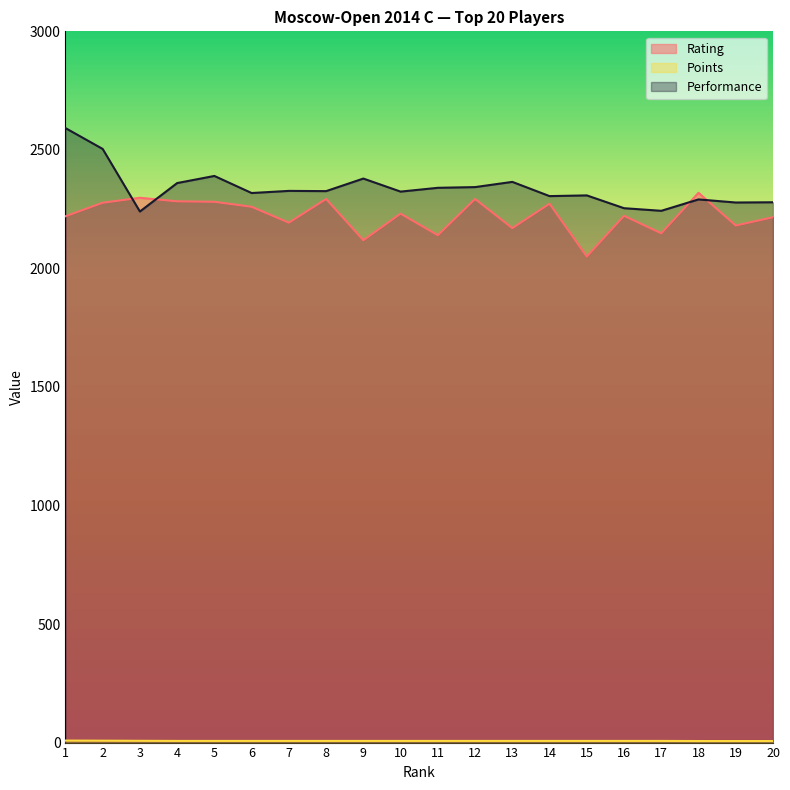

How many Points values are between 7 and 8?

16